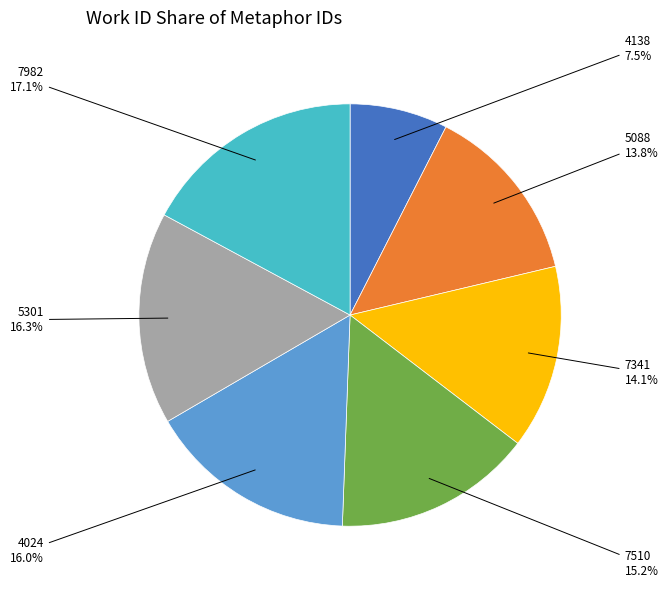

Combined, do 5301 and 5088 account for over 50%?

No